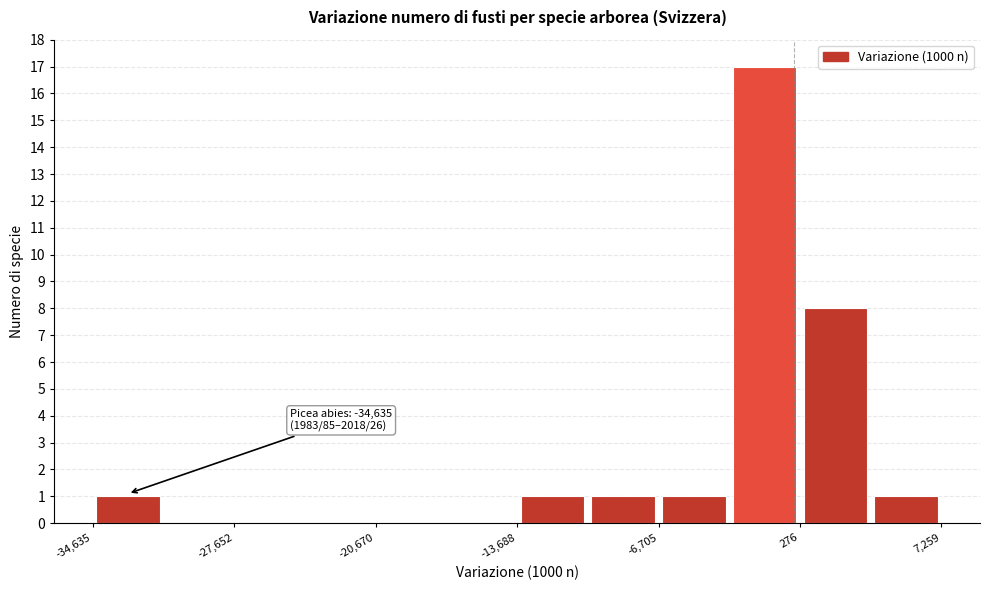

Around what value on the x-axis is the tallest bar? Give the approximate position of its centre, as read against the axis.

-1000